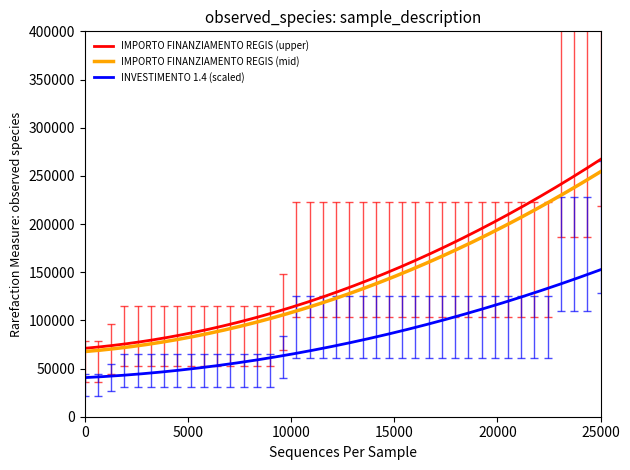

True or false: IMPORTO FINANZIAMENTO REGIS (upper) and INVESTIMENTO 1.4 (scaled) cross at least once.

False